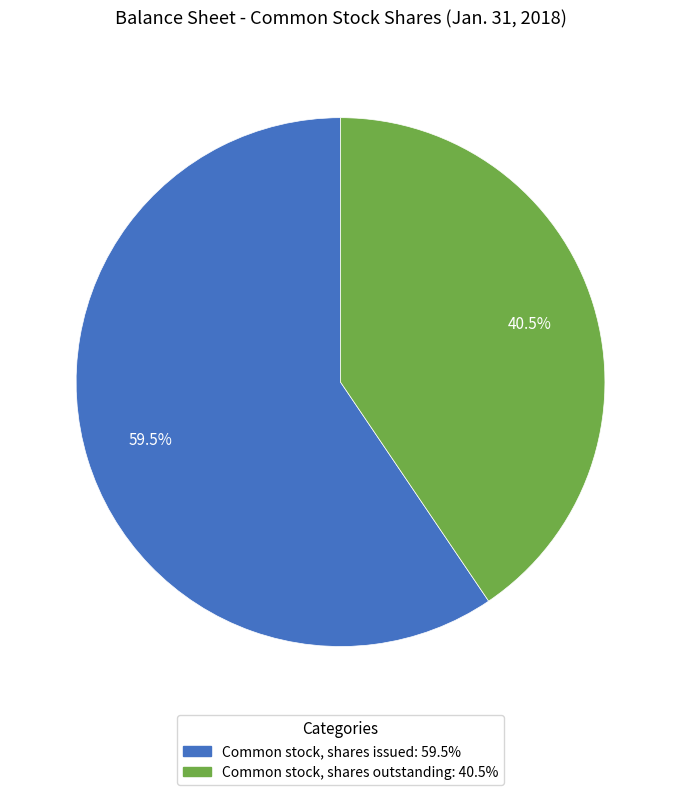

Is the sum of Common stock, shares issued and Common stock, shares outstanding greater than half?

Yes